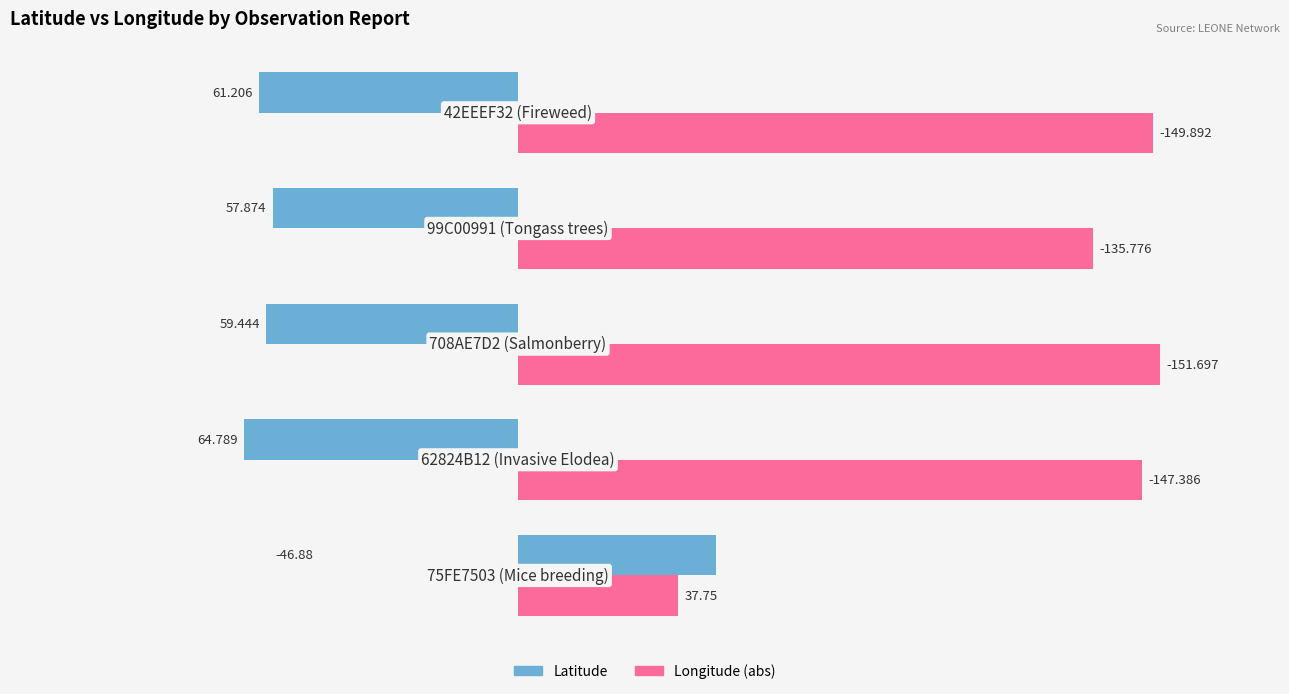

What are all the series names shown in the legend?

Latitude, Longitude (abs)